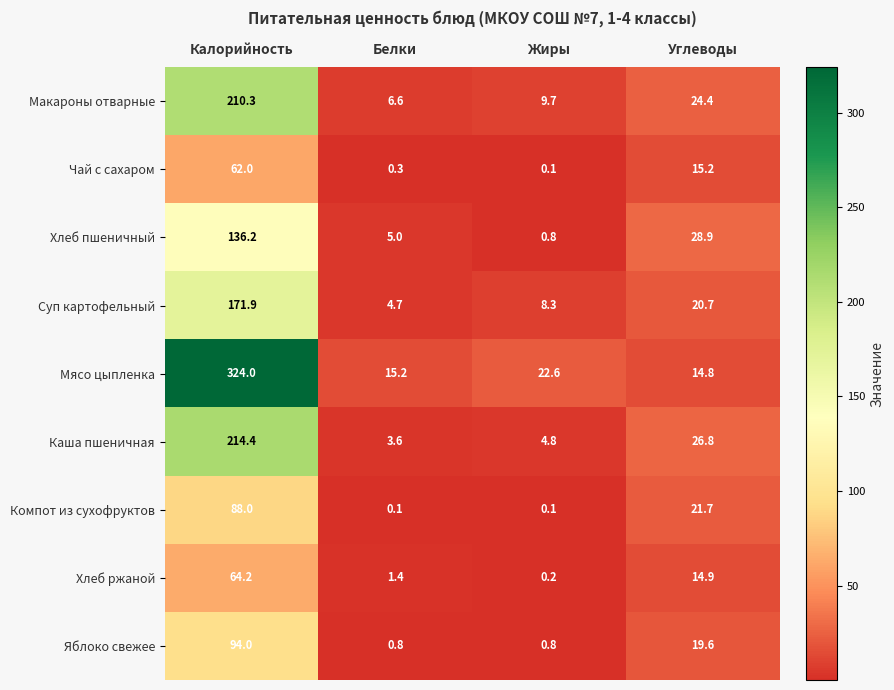

Rank the categories by Хлеб пшеничный value from lowest to highest.

Жиры, Белки, Углеводы, Калорийность